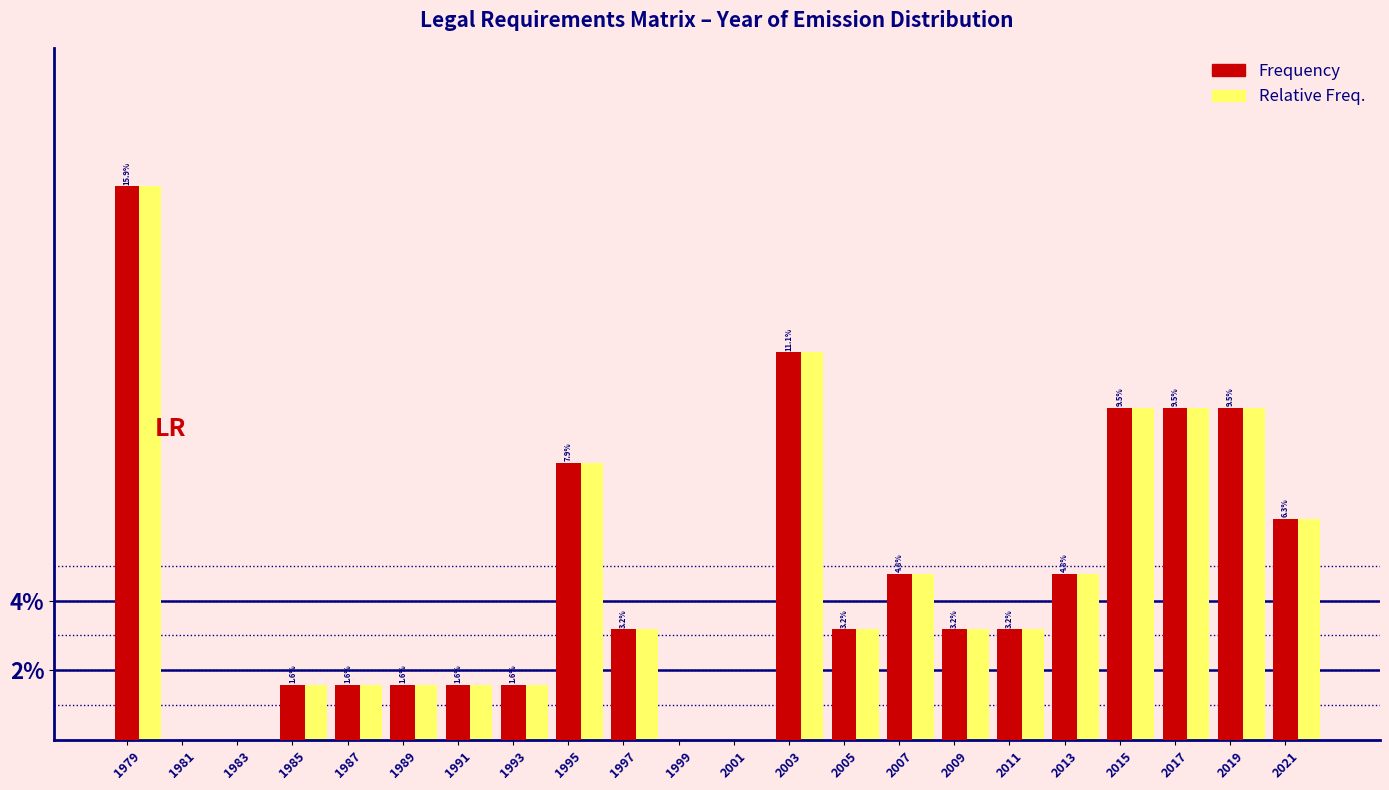

What is the maximum value shown in the chart?

15.9